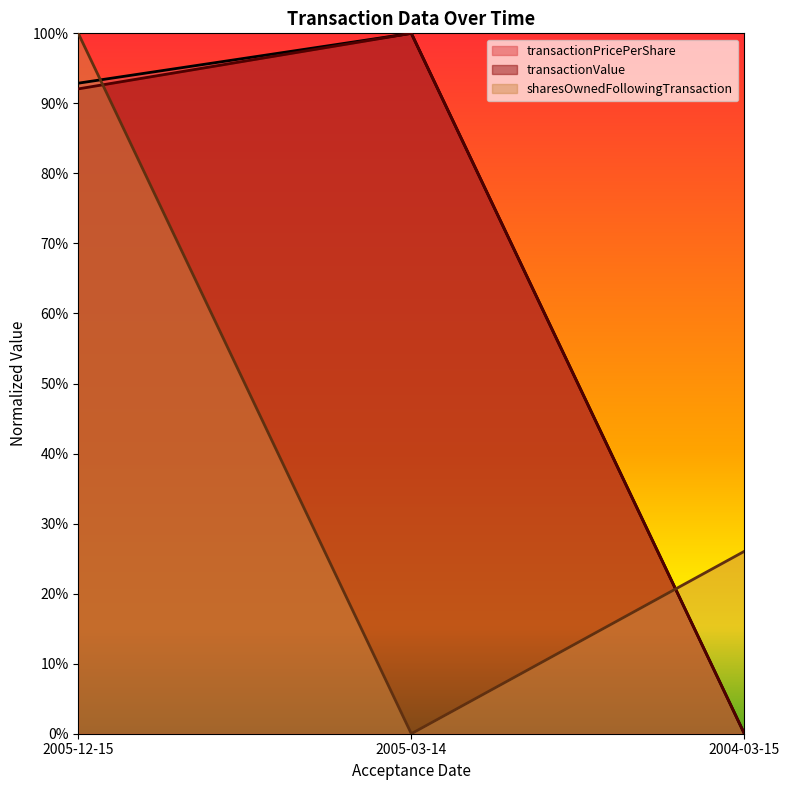

What is the label of the 3rd point from the right?

2005-12-15